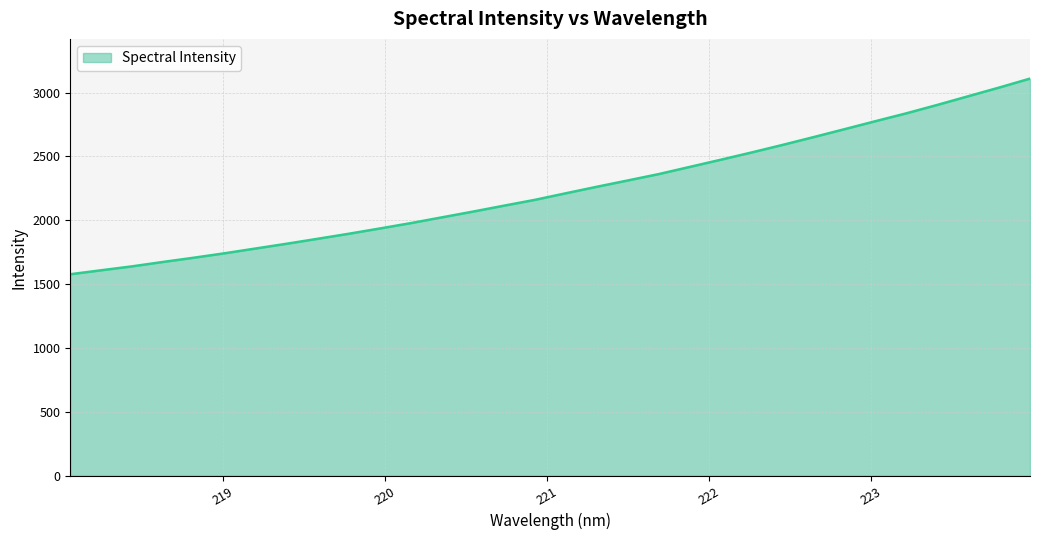

Does the chart display data point markers on the line(s)?

No